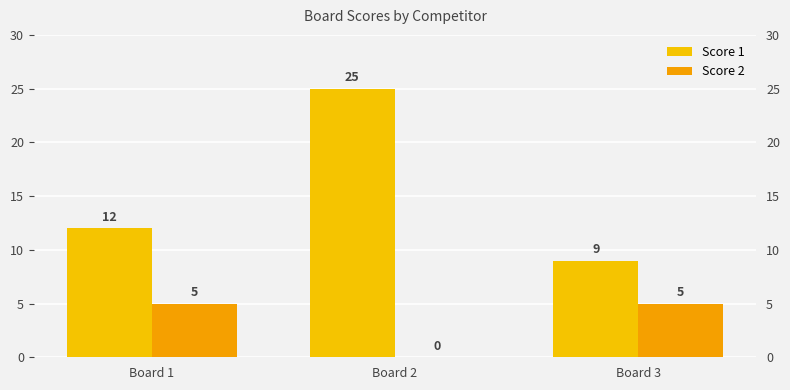

Are the bars horizontal?

No